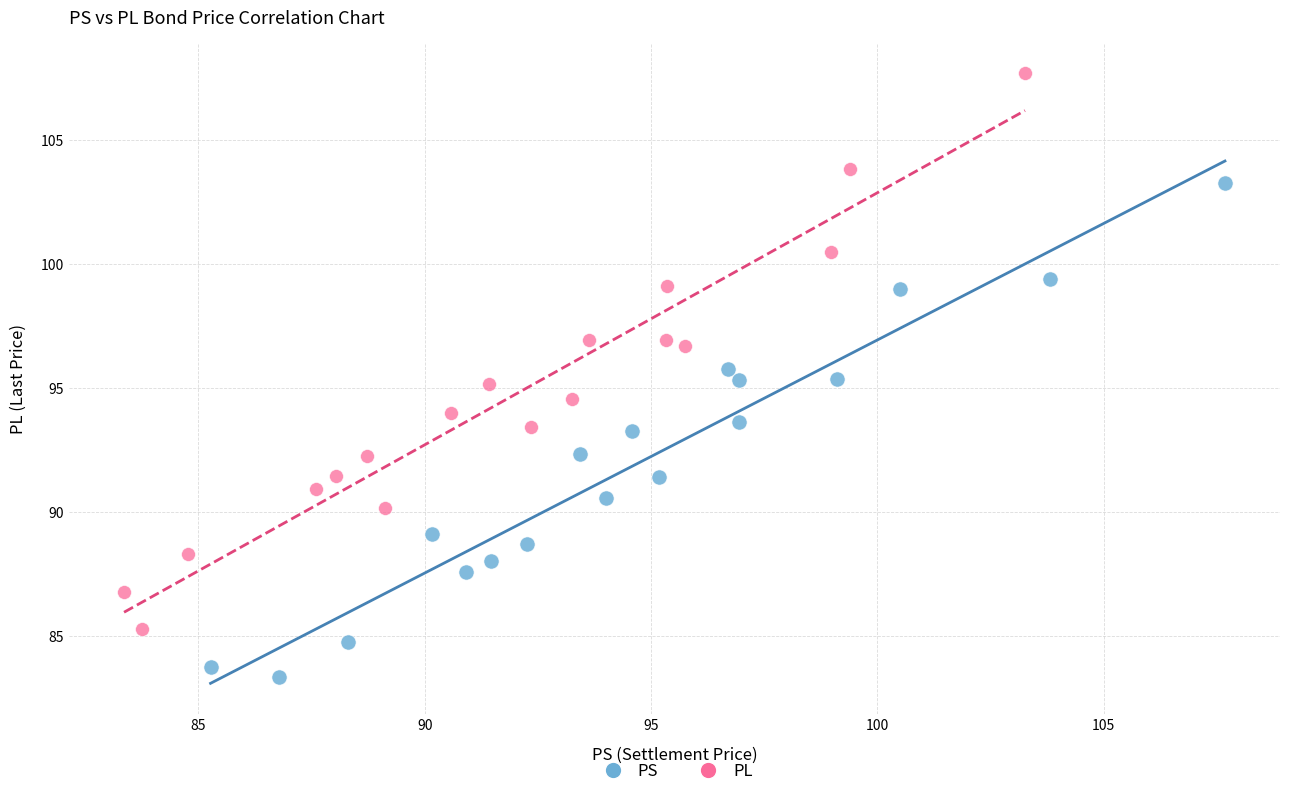

Which series has the widest spread of Y values?

PL